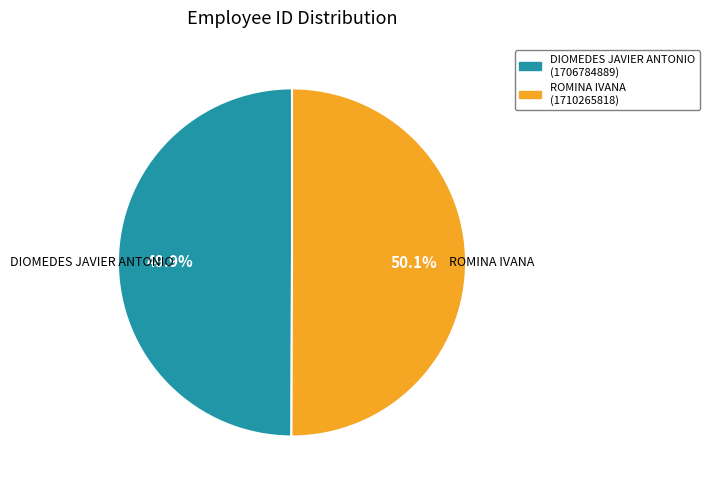

Is there any slice that represents more than half of the pie?

Yes